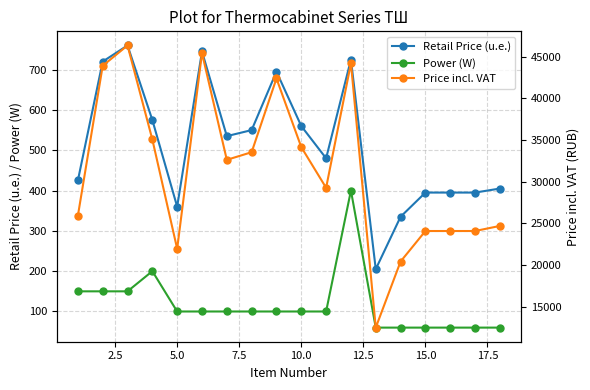

How many distinct data groups are displayed?

3